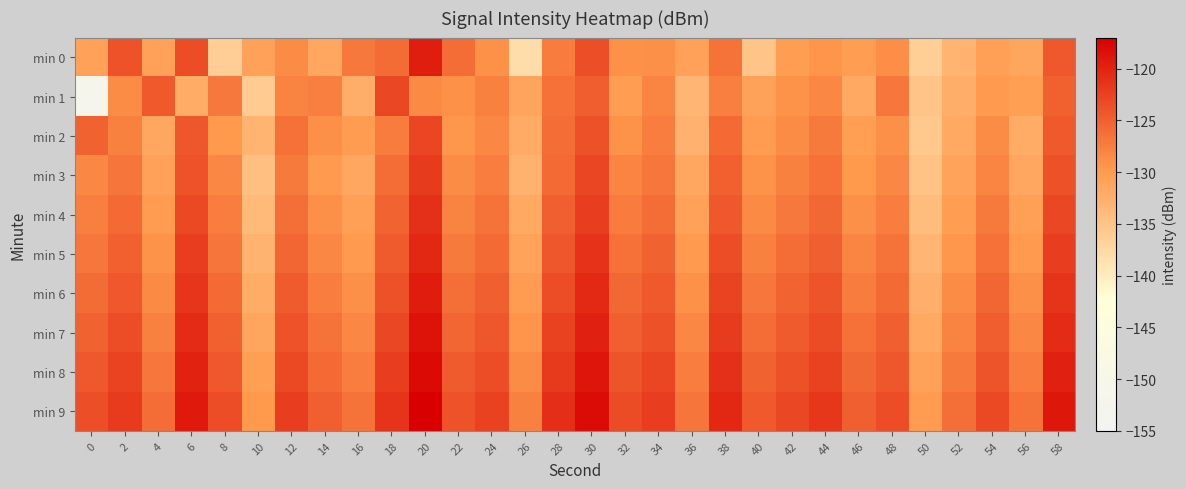

What is the minimum value shown in the chart?

-151.7